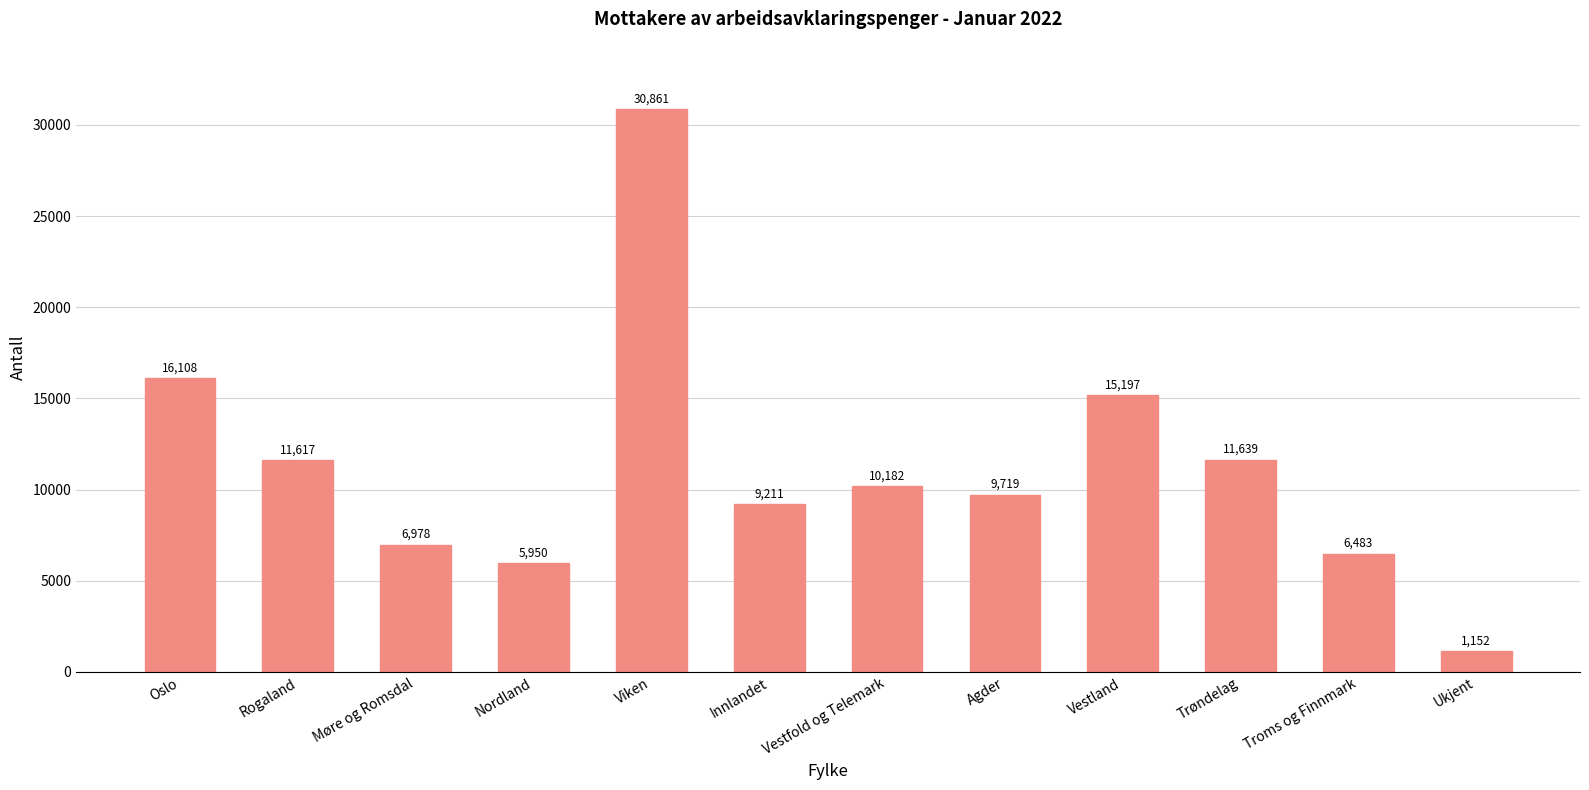

What is the minimum value shown in the chart?

1152